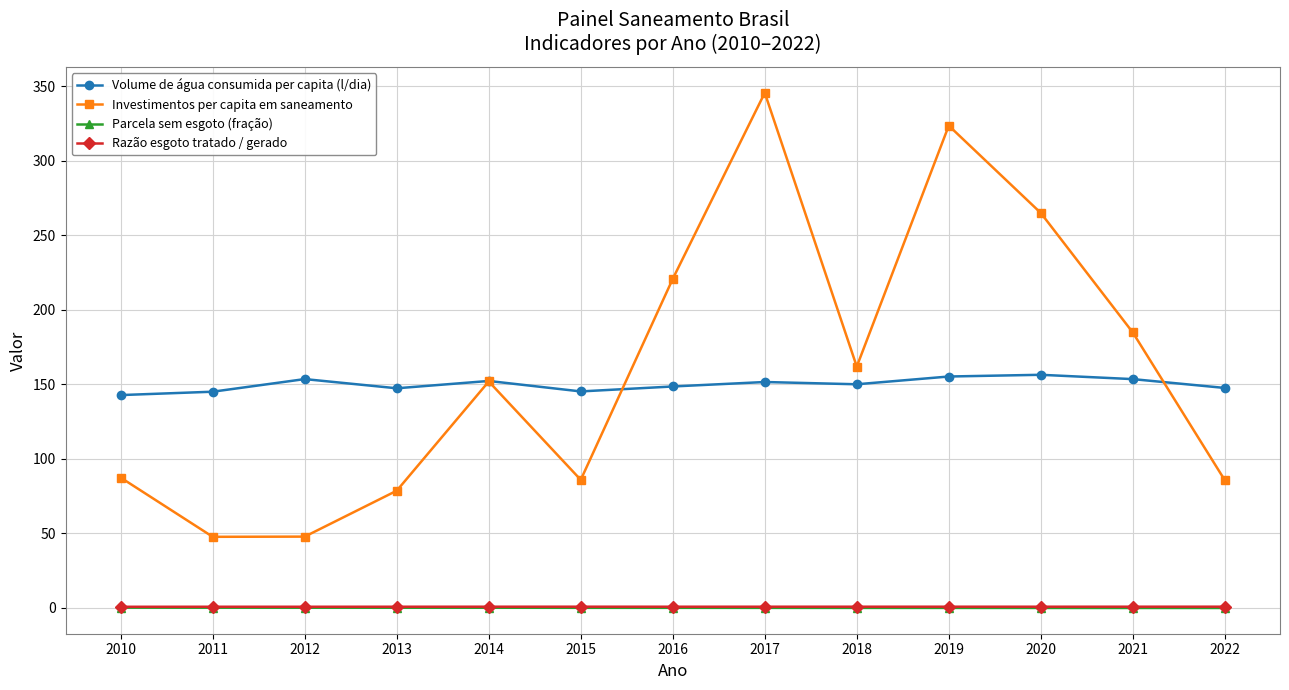

Is this an area chart (filled region under the line)?

No